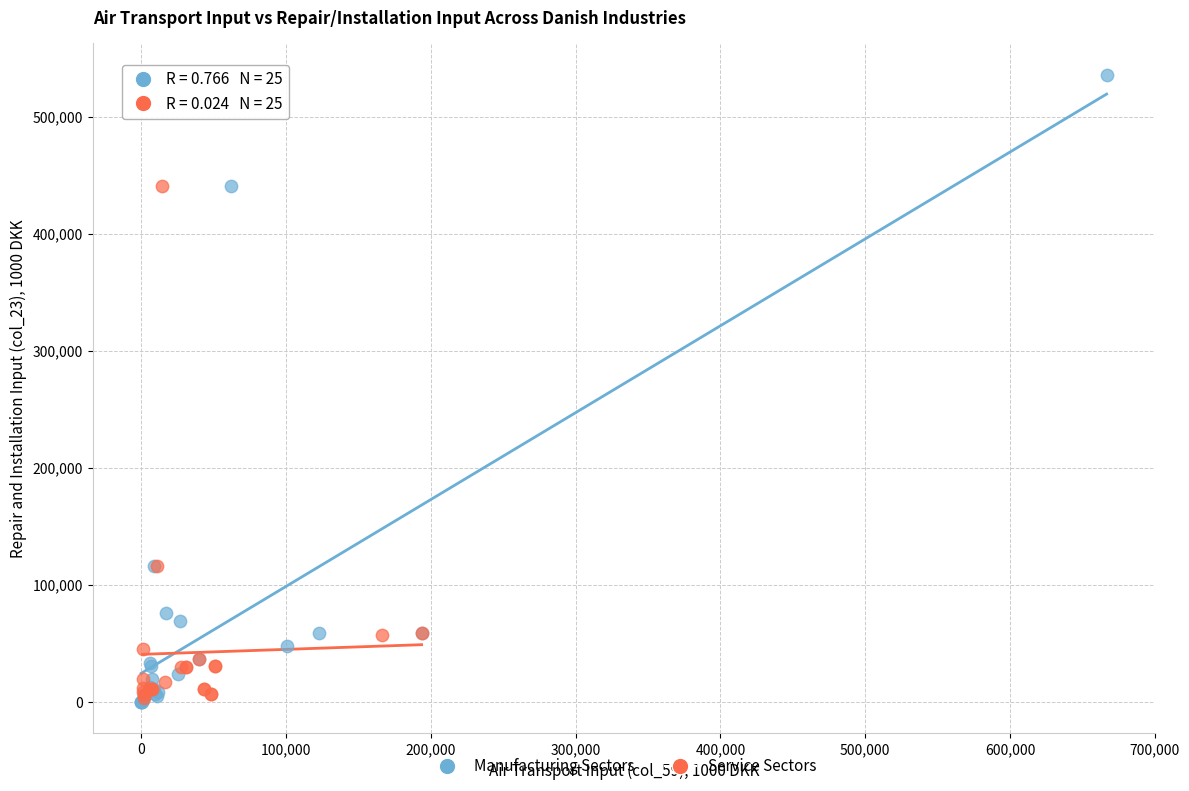

Which series contains the highest Y value?

Manufacturing Sectors